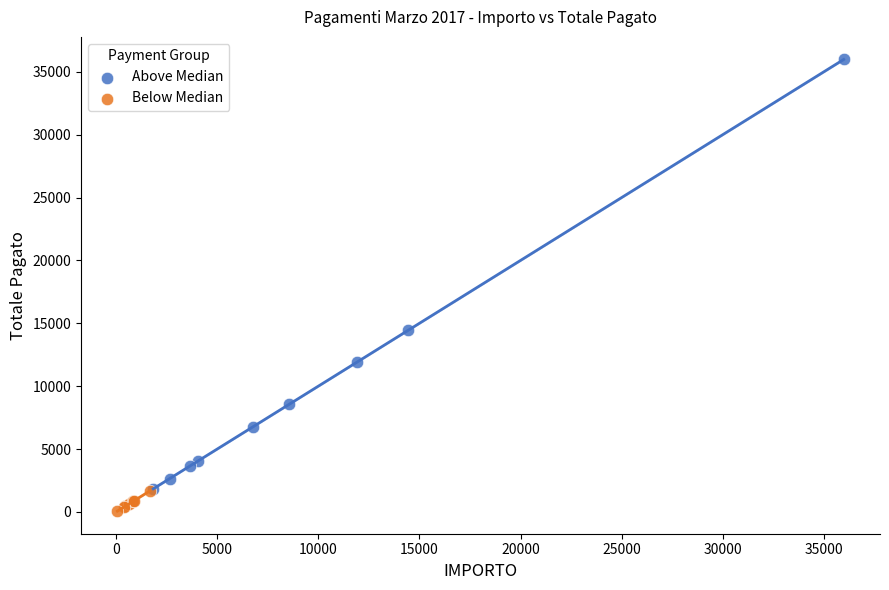

What are all the series names shown in the legend?

Above Median, Below Median